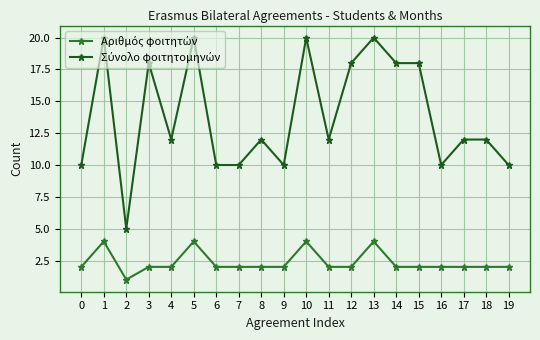

What is the greatest value displayed?

20